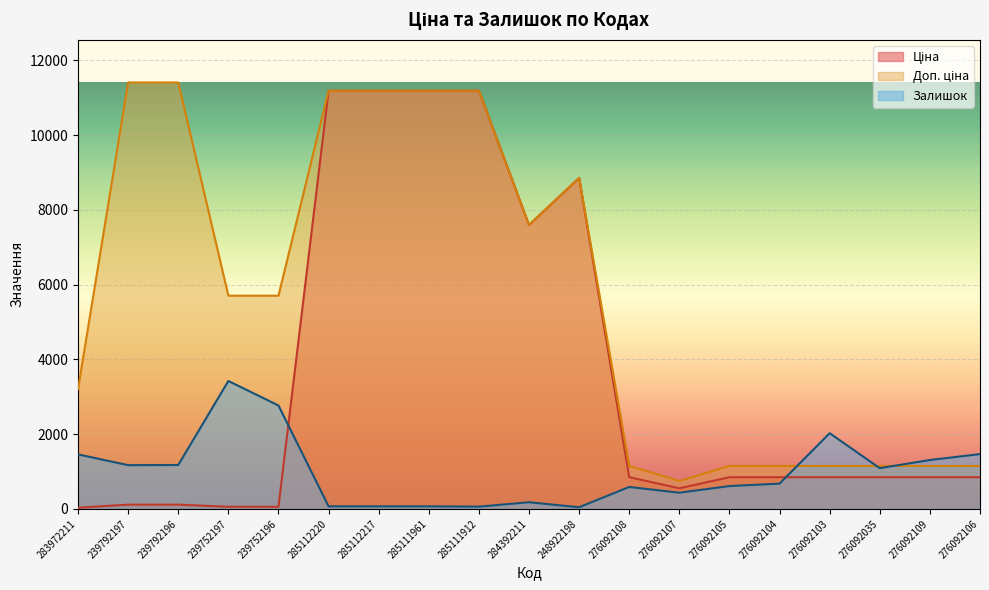

How many intersections are there between Залишок and Доп. ціна?

3